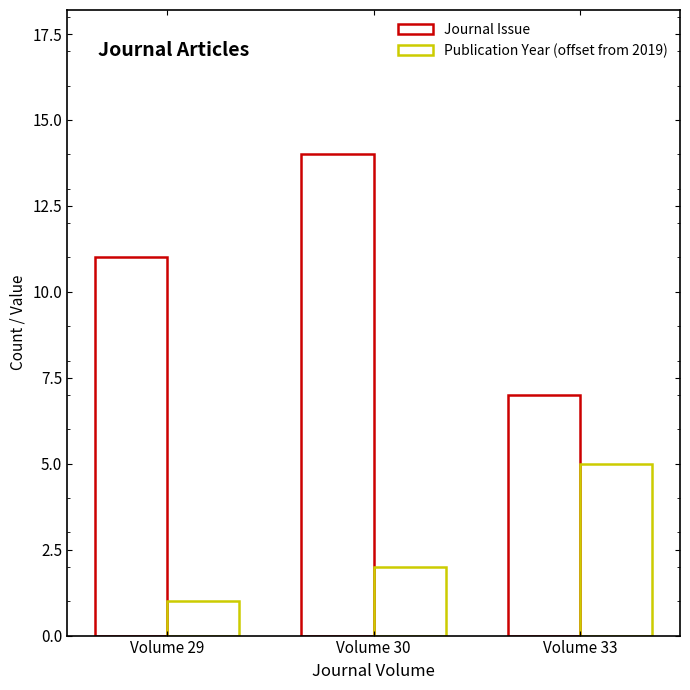

What is the spread (max minus min) of values at Volume 29?

10